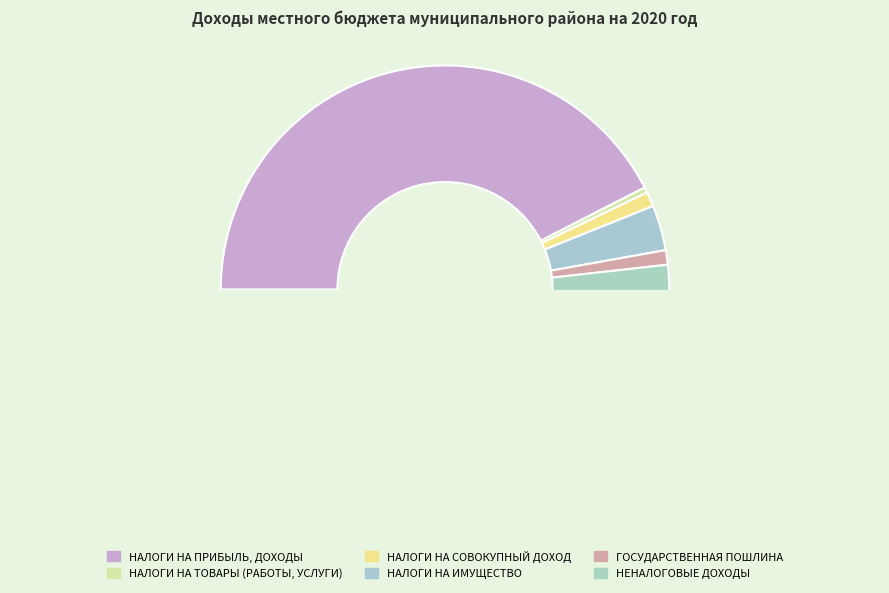

To the nearest percent, what is the average slice percentage?

17%